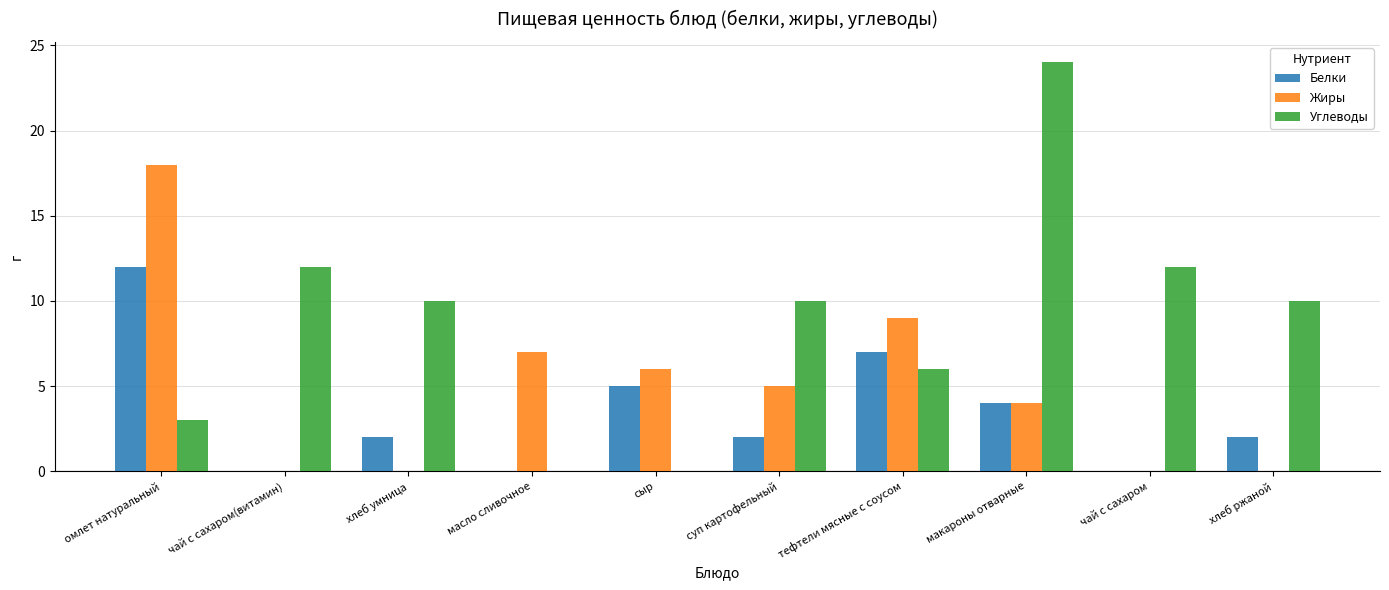

How many data points does each series have?

10